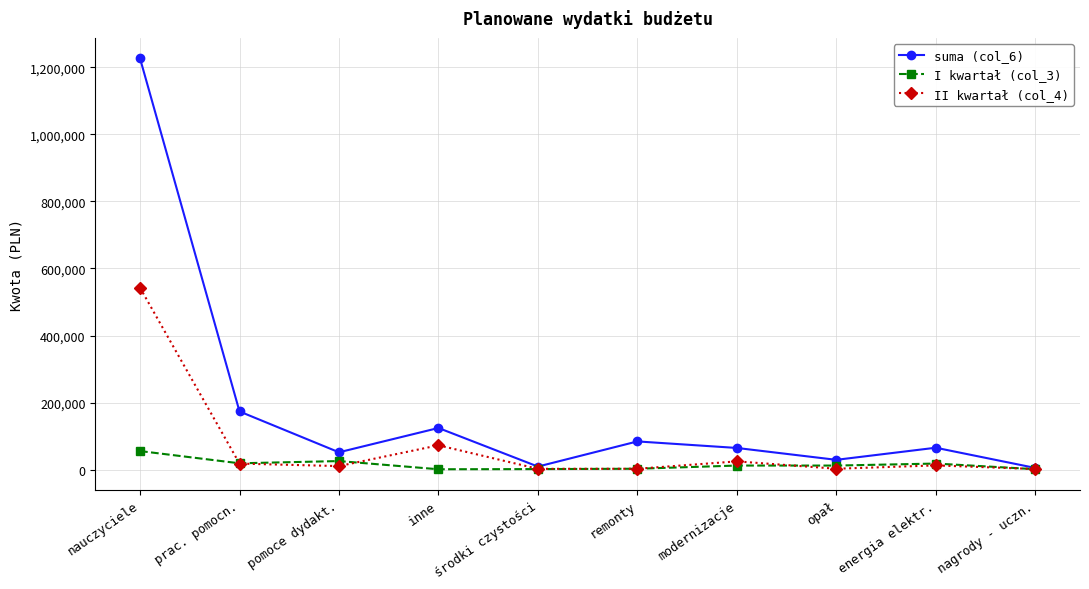

Which series has the largest total across all categories?

suma (col_6)